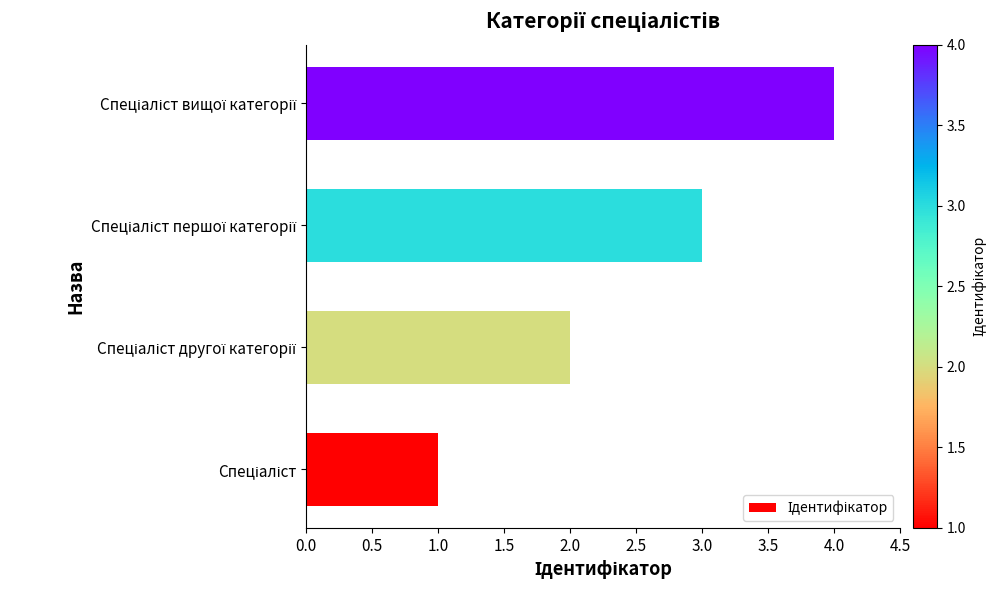

What is the greatest value displayed?

4